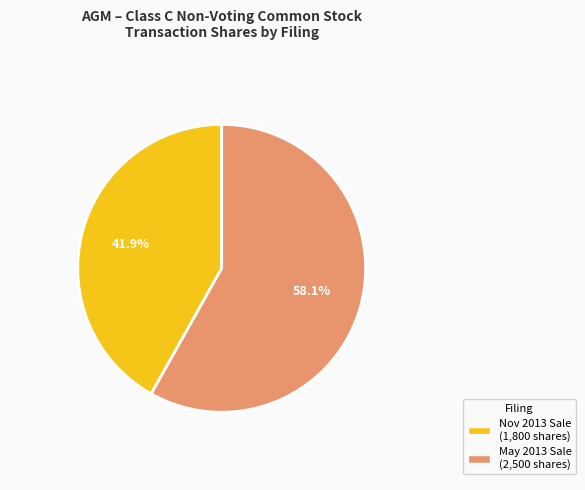

Is there any slice that represents more than half of the pie?

Yes